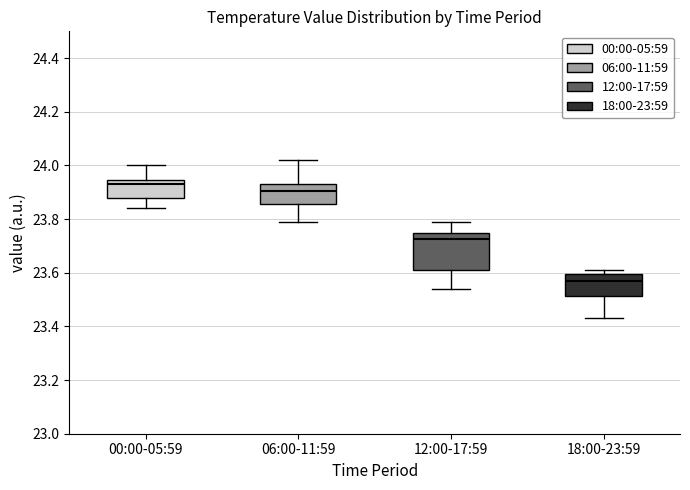

Where is the upper edge of the box for 06:00-11:59 on the y-axis? The values are not printed on the chart, so give them approximately, as read against the axis.

23.94